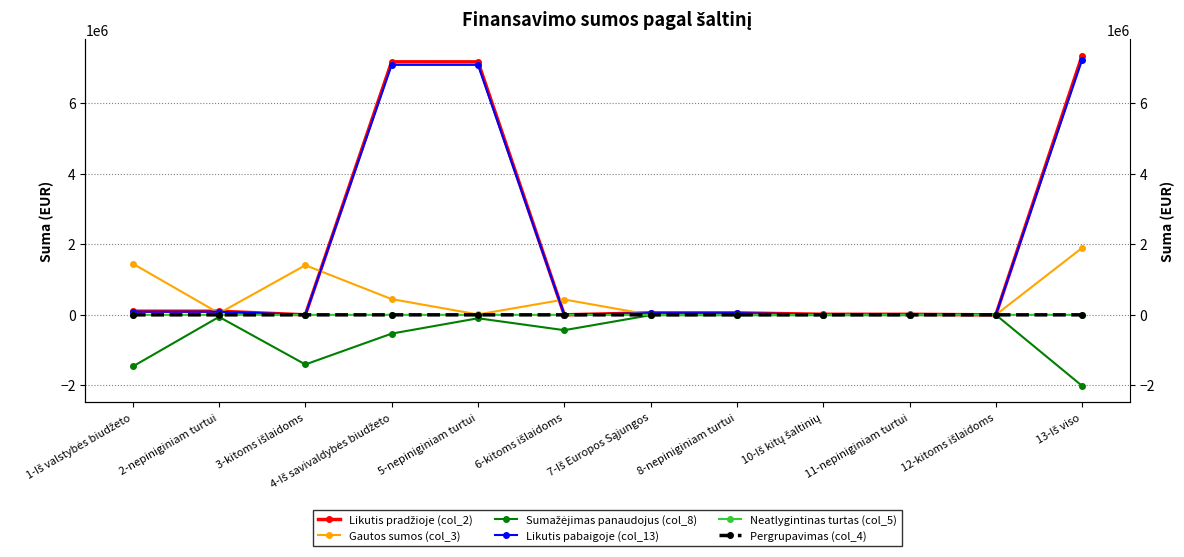

What is the spread (max minus min) of values at 2-nepiniginiam turtui?

159996.6